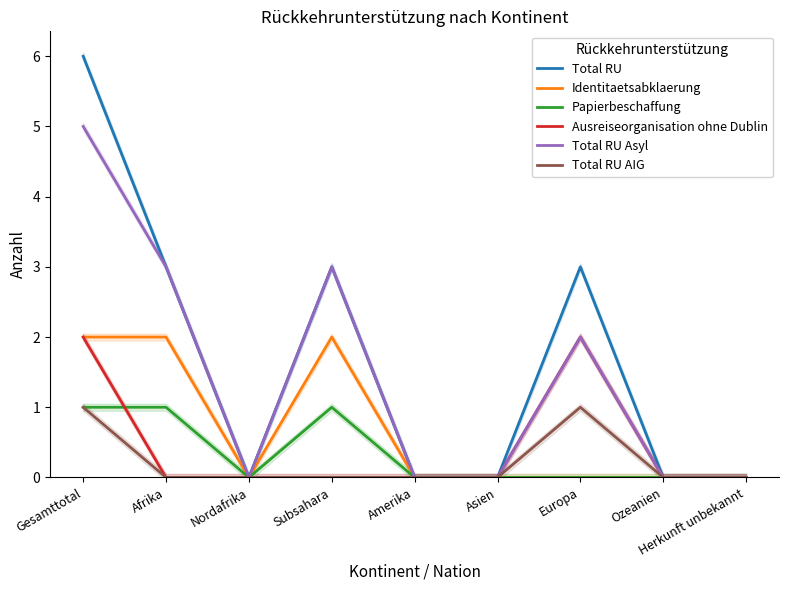

How many intersections are there between Ausreiseorganisation ohne Dublin and Papierbeschaffung?

1